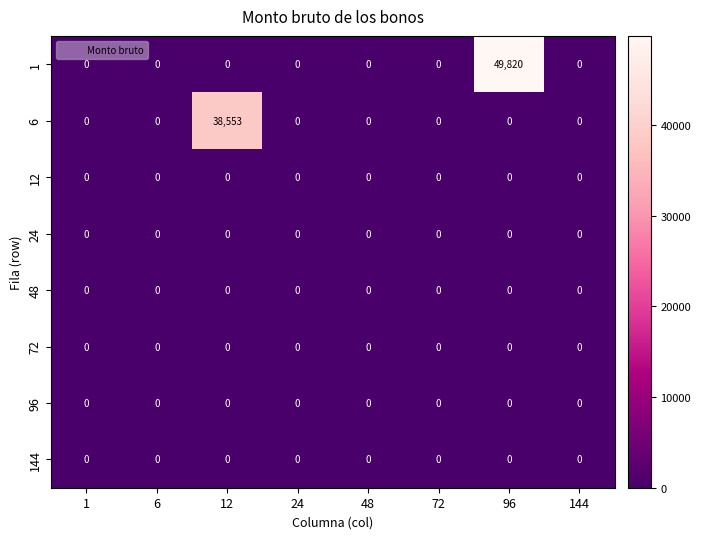

What is the maximum value shown in the chart?

49820